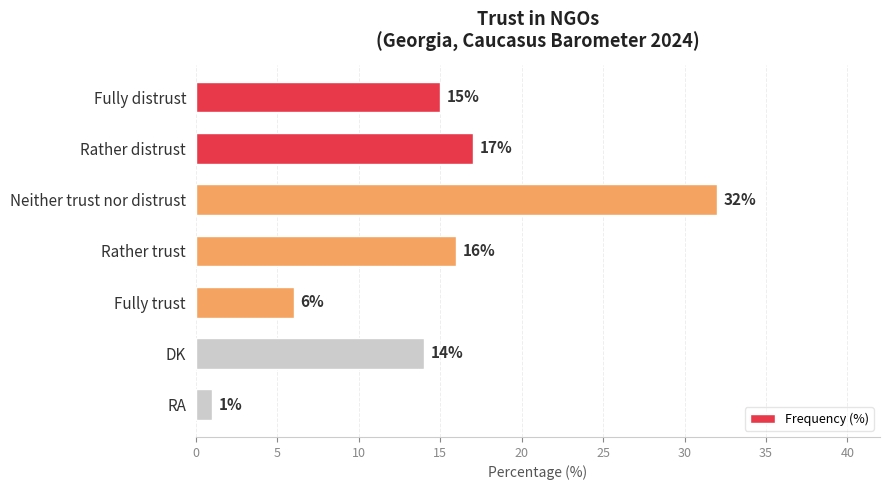

List the labels in order of value, largest first.

Neither trust nor distrust, Rather distrust, Rather trust, Fully distrust, DK, Fully trust, RA